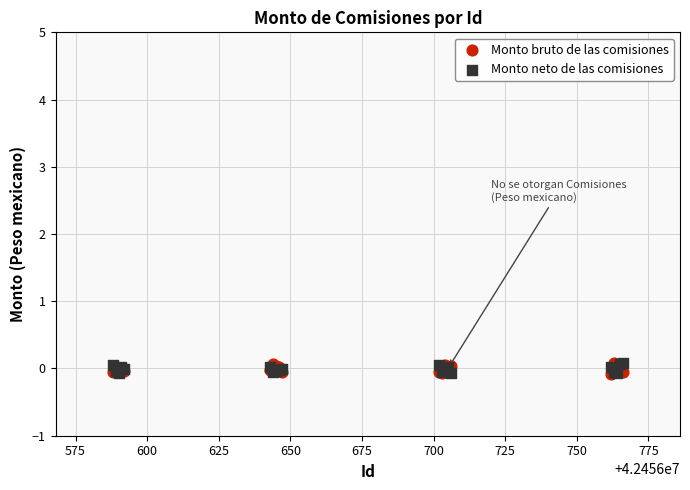

What are all the series names shown in the legend?

Monto bruto de las comisiones, Monto neto de las comisiones